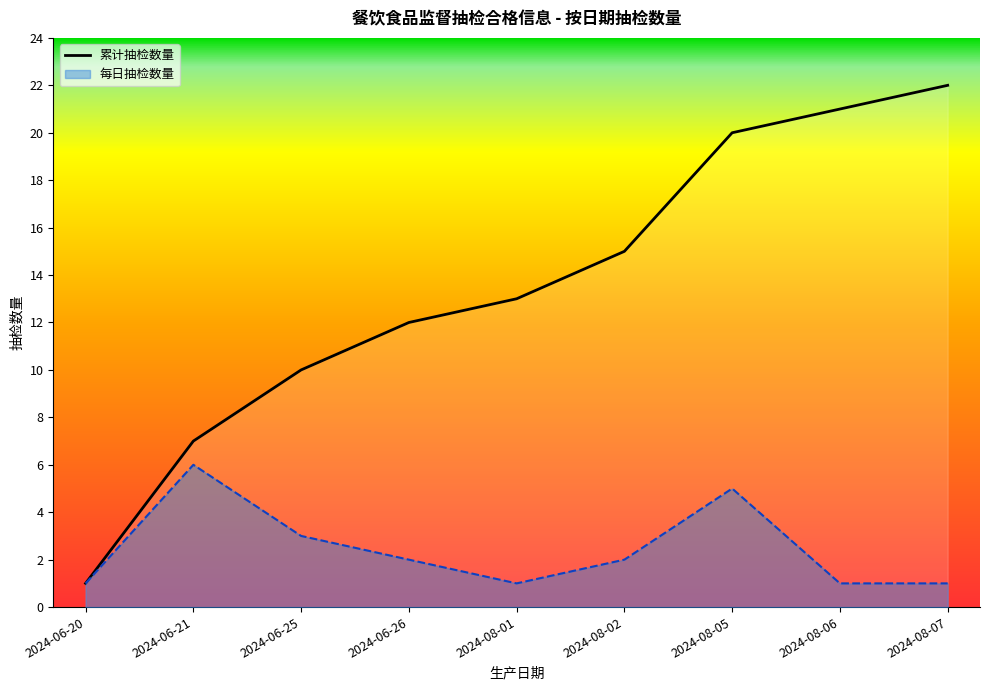

Between 2024-08-05 and 2024-08-06, which is larger?

2024-08-06